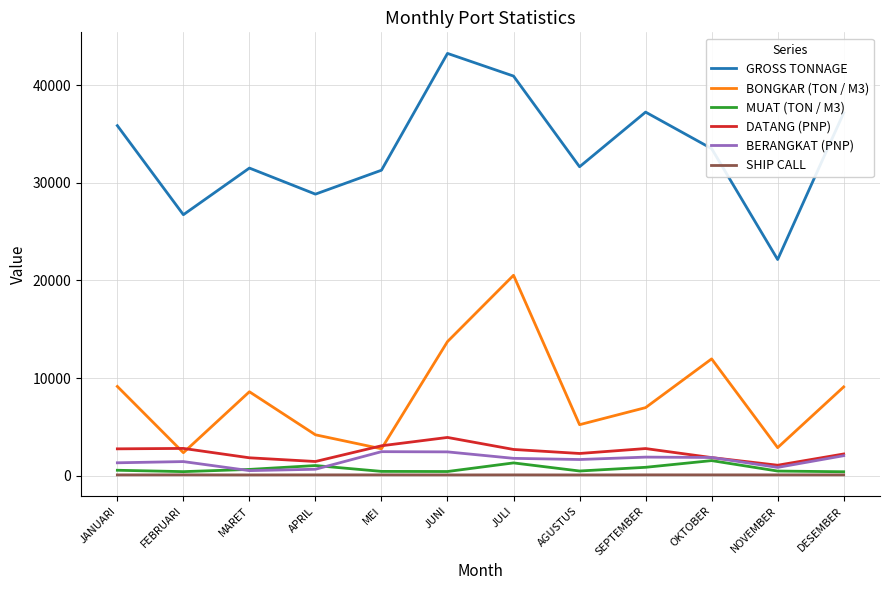

Which label corresponds to the largest value in the chart?

JUNI